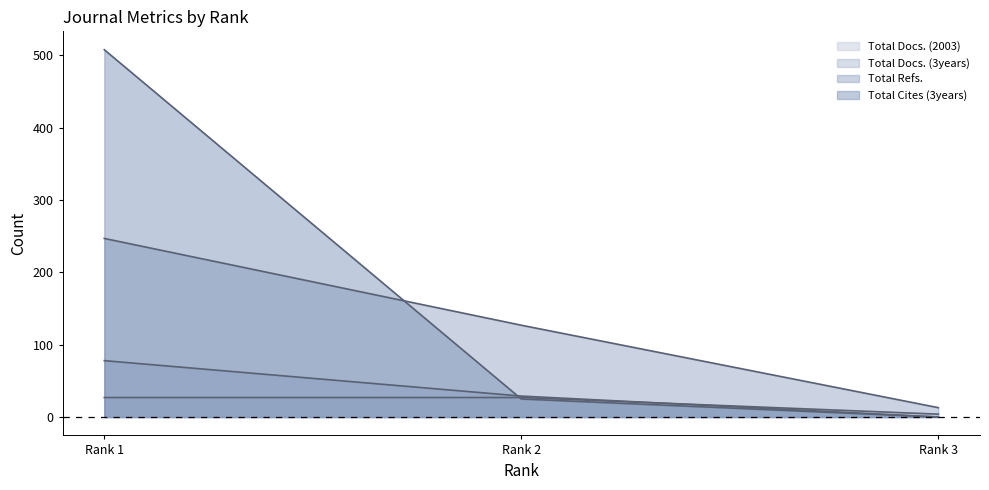

What is the value of the Total Cites (3years) point at the 1st from the left?

508